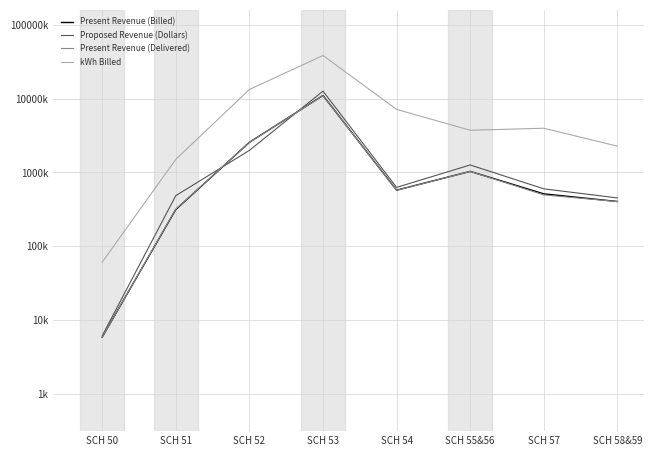

Is this an area chart (filled region under the line)?

No